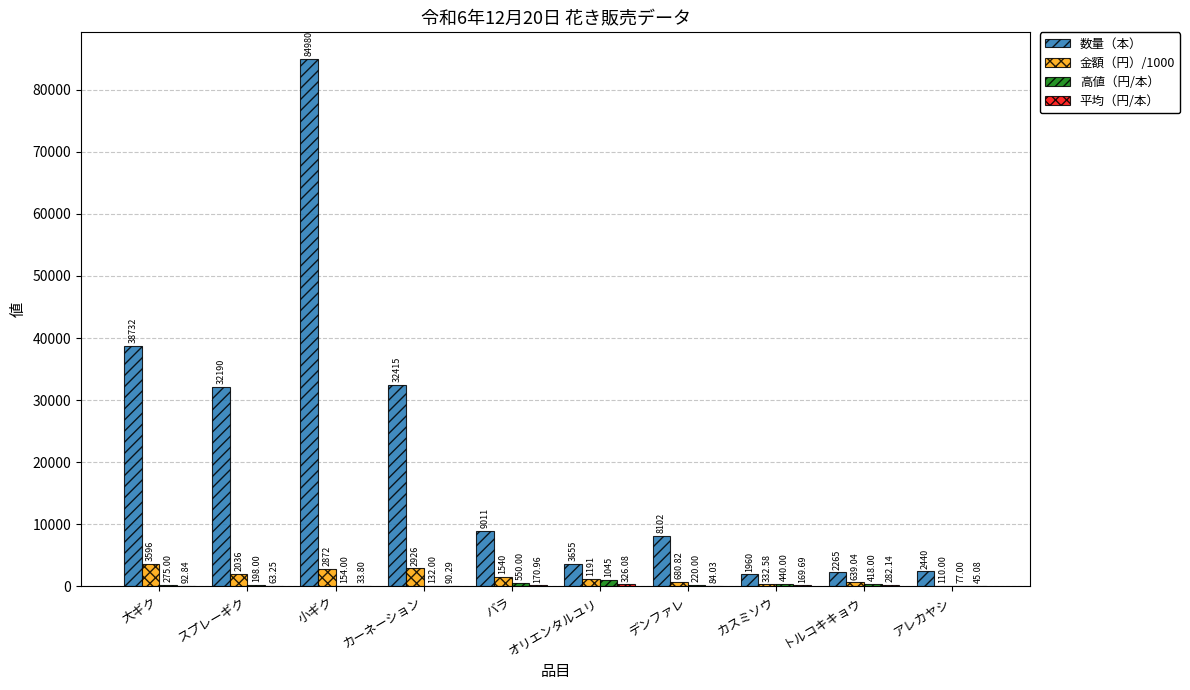

At which category is the sum across all series the highest?

小ギク